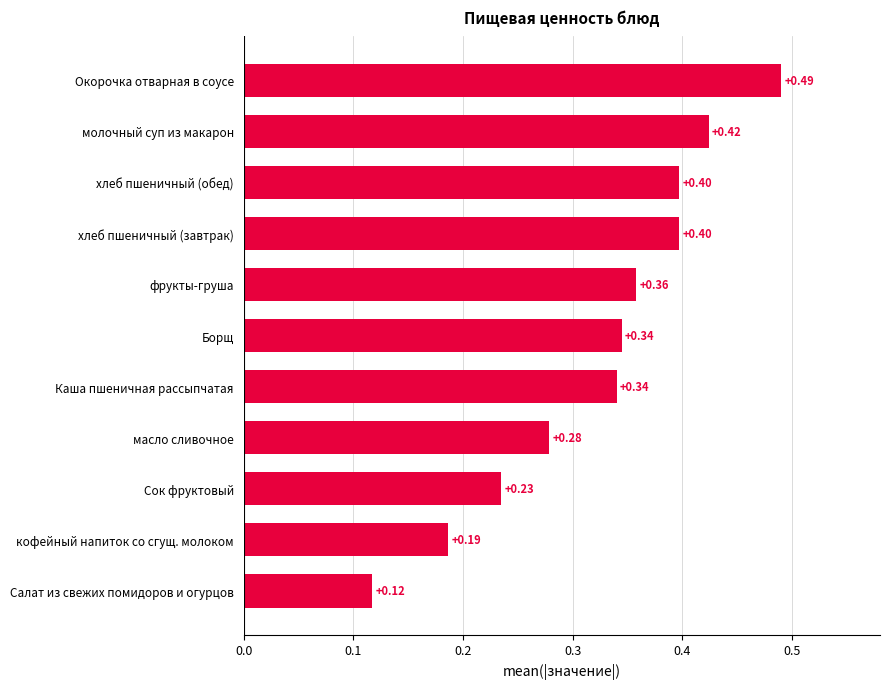

What is the difference between the maximum and minimum values?

0.4